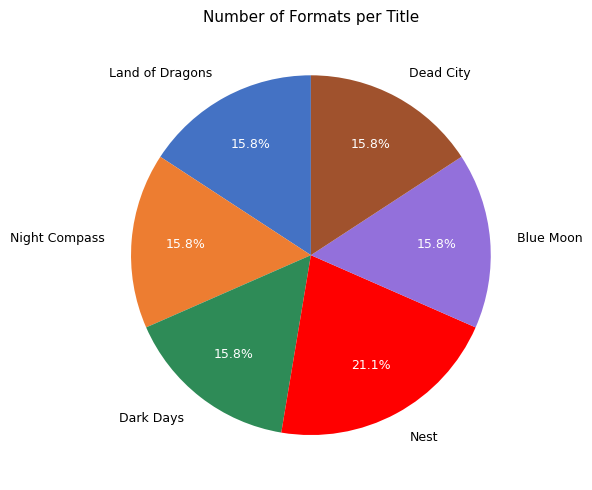

Is there any slice that represents more than half of the pie?

No